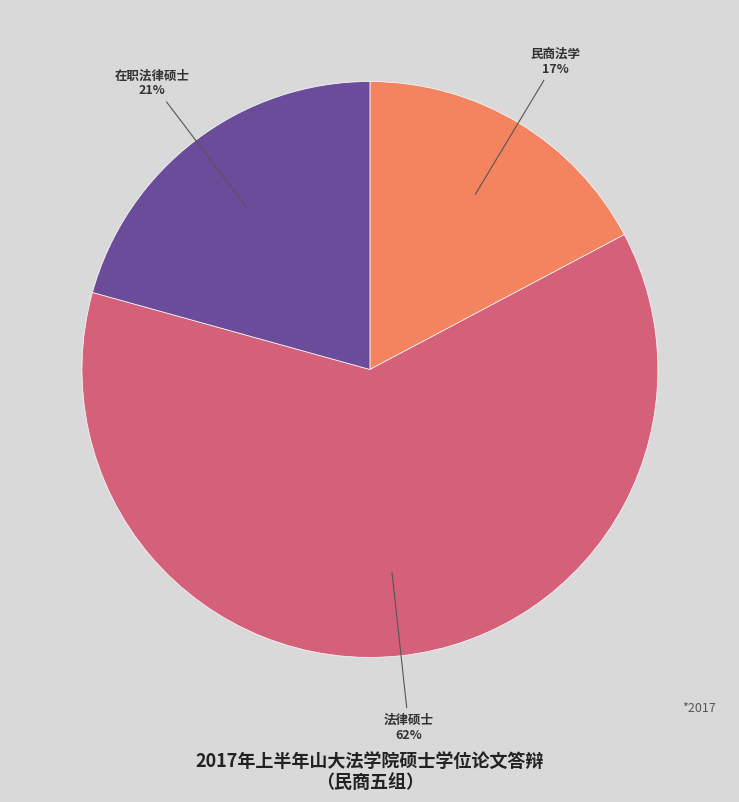

Between 在职法律硕士 and 民商法学, which is larger?

在职法律硕士